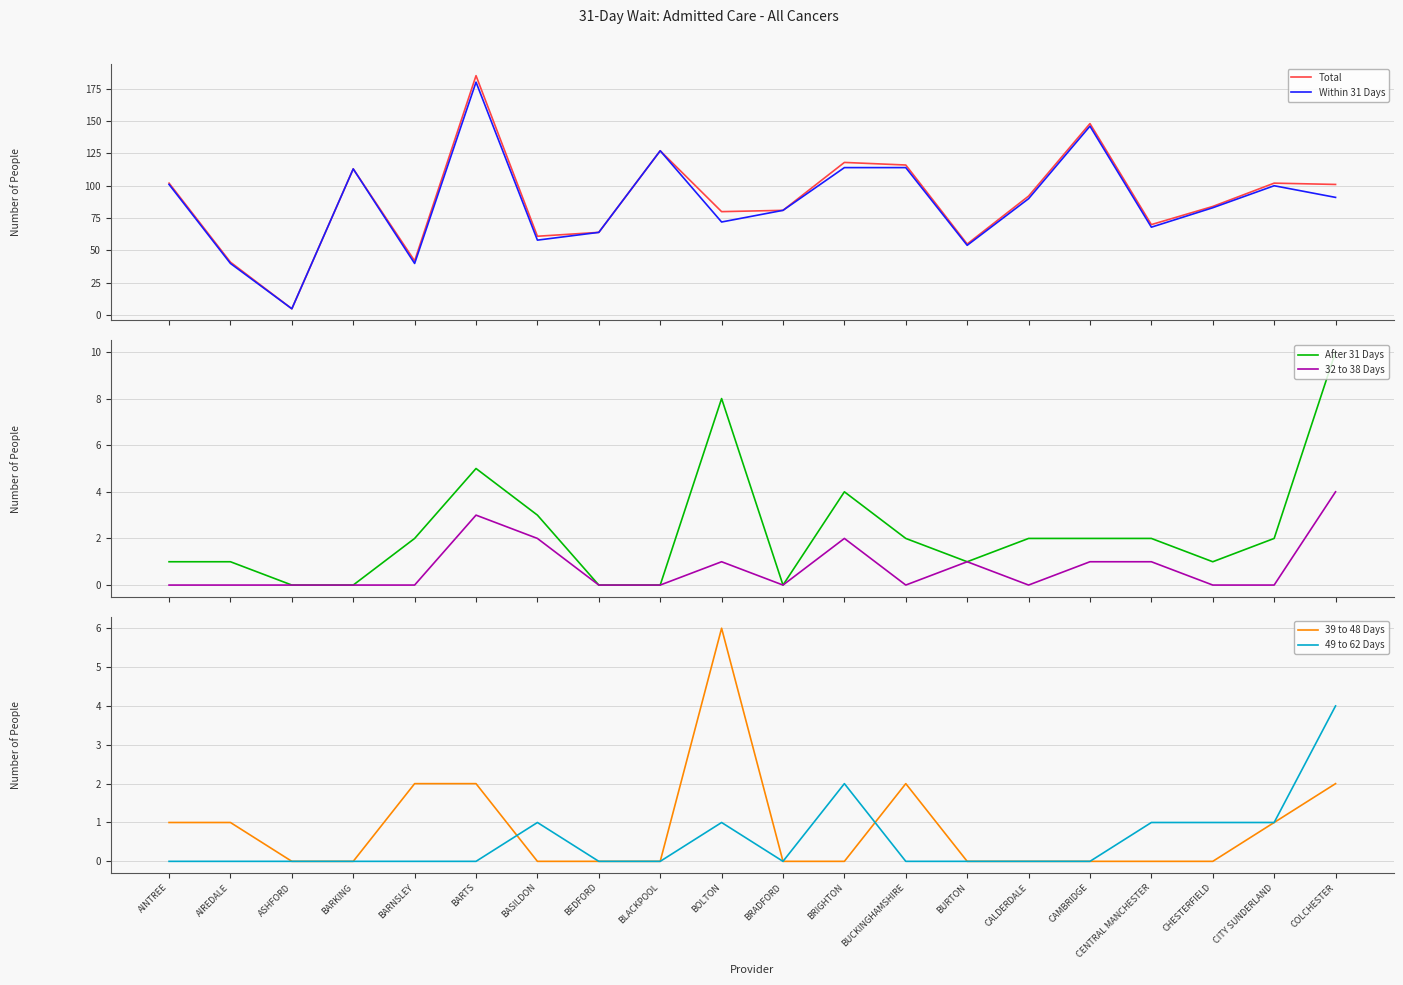

What is the sum of all 32 to 38 Days values?

15